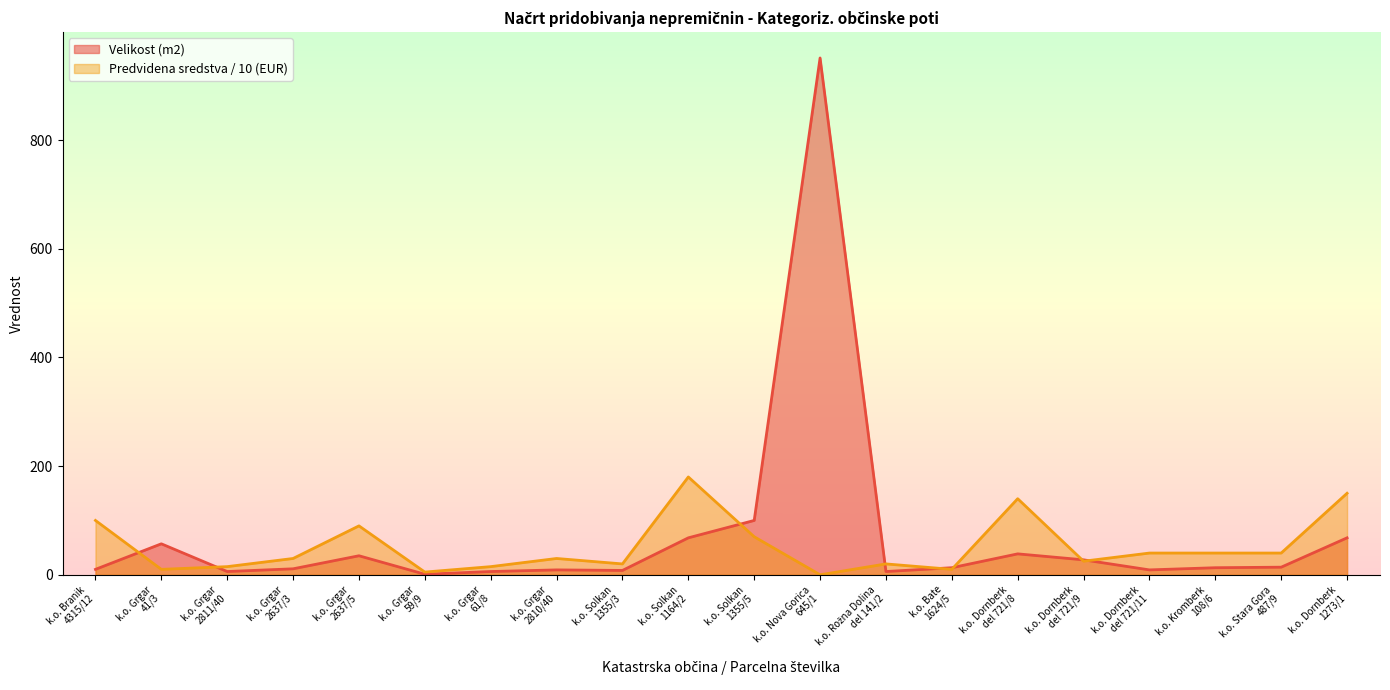

The value of Velikost (m2) at k.o. Grgar
2811/40 is 6.0. True or false?

True